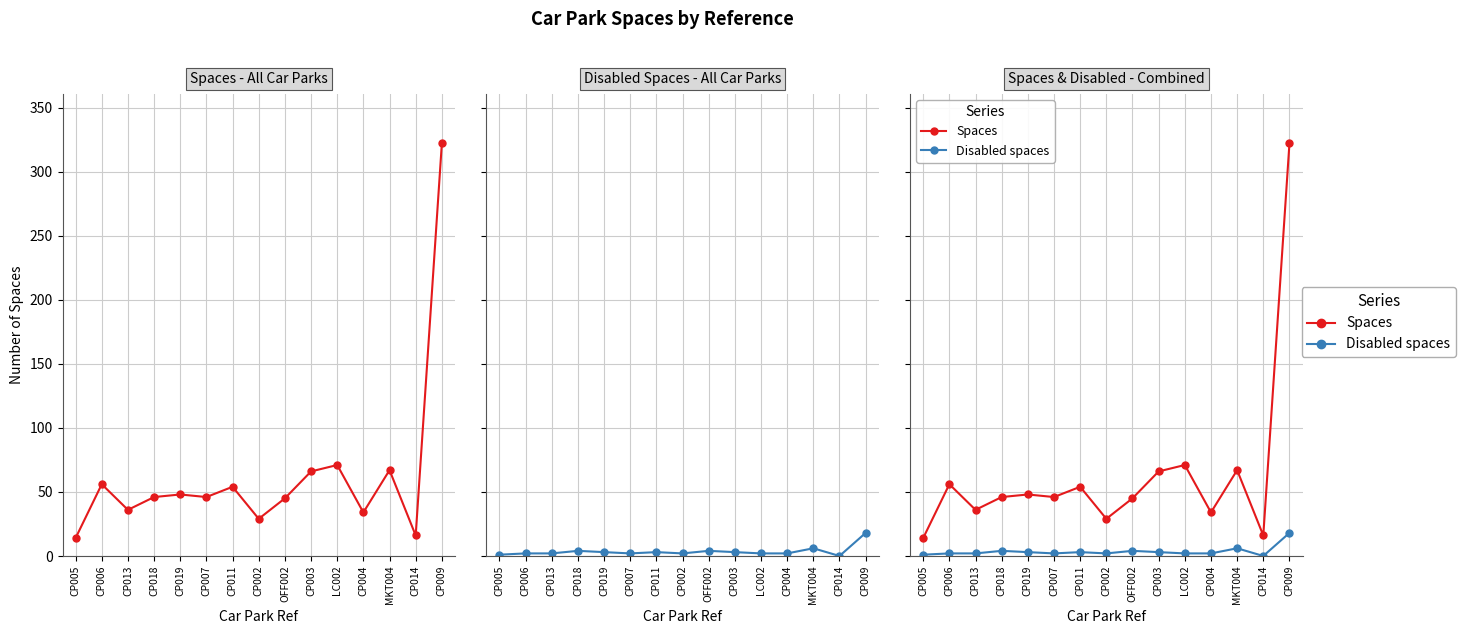

At which category does Disabled spaces reach its first local peak?

CP018